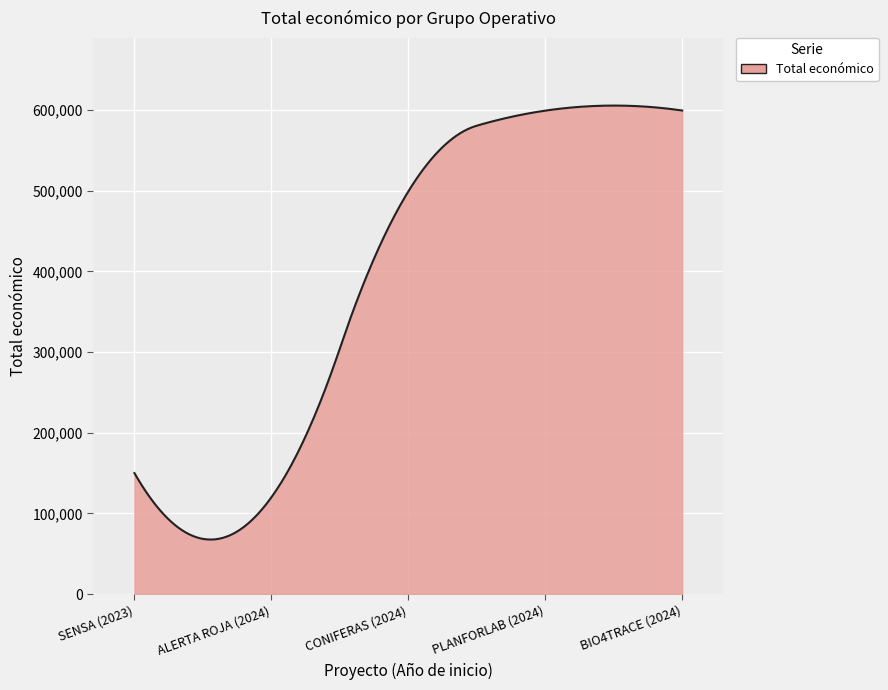

What is the smallest value displayed?

67646.8